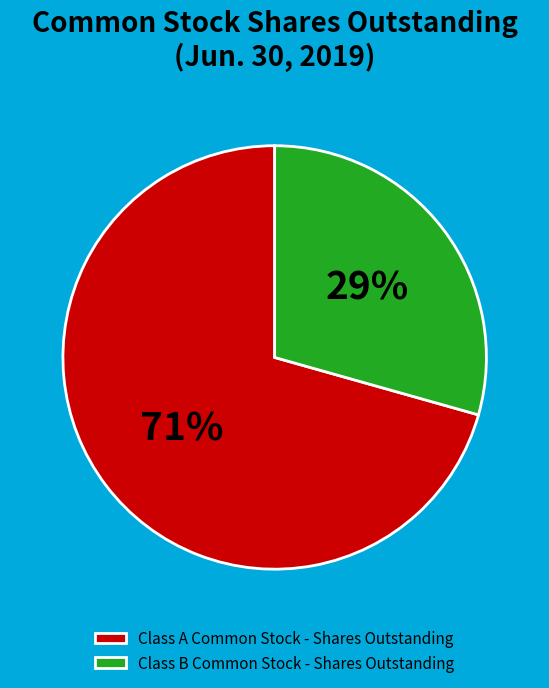

Which slice is the largest?

Class A Common Stock - Shares Outstanding